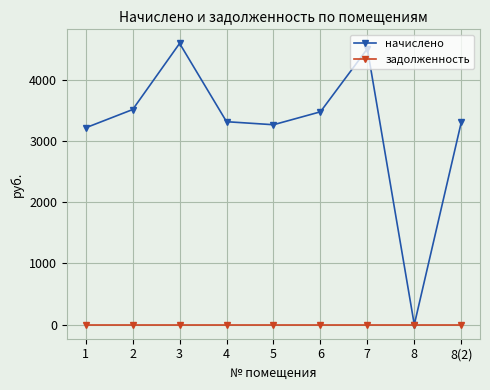

Which series has the largest range (max minus min)?

начислено